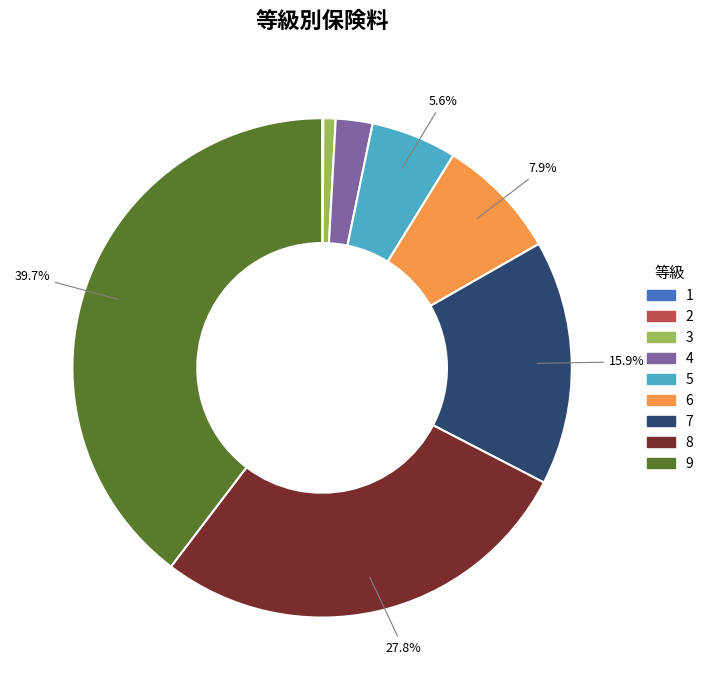

Is there any slice that represents more than half of the pie?

No